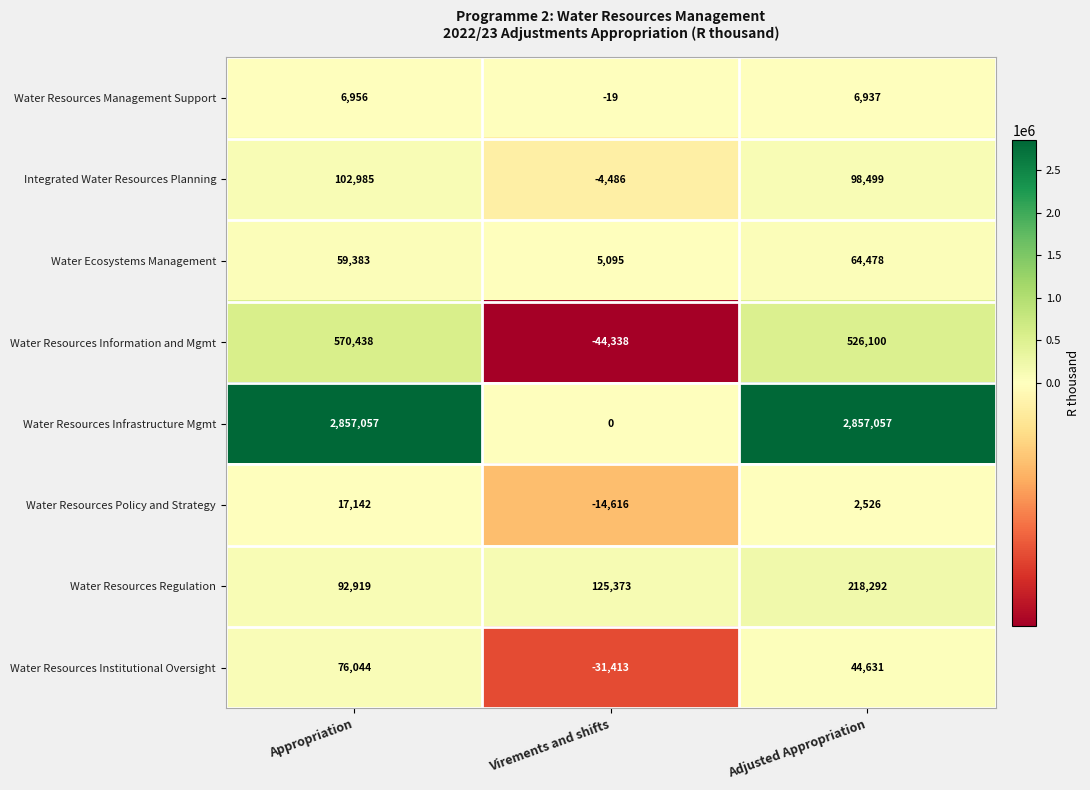

Which category has the lowest value across all series?

Virements and shifts